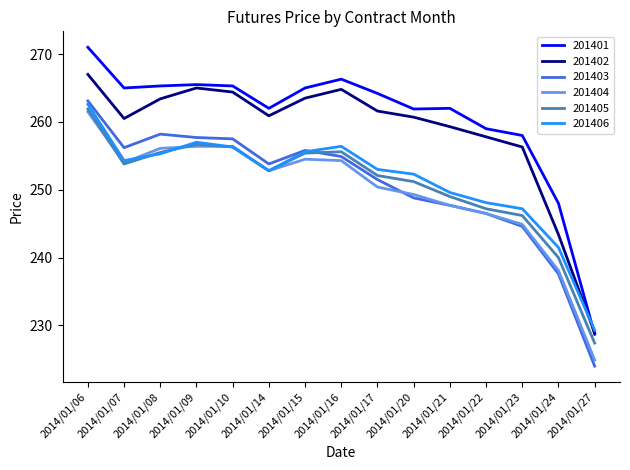

Is it true that 201406 equals 256.3 at 2014/01/10?

True